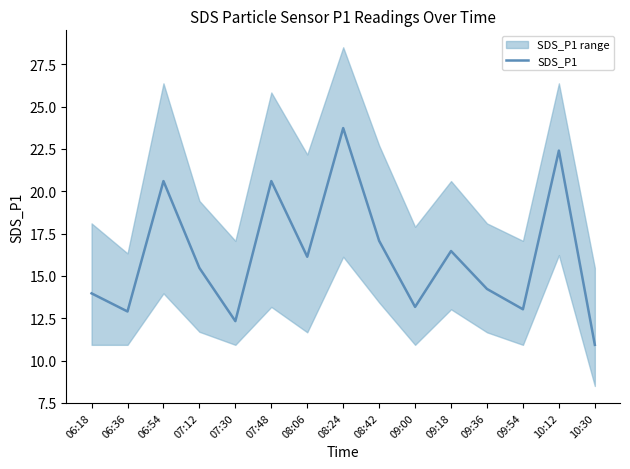

What is the change in value from 07:30 to 10:12?

+10.1